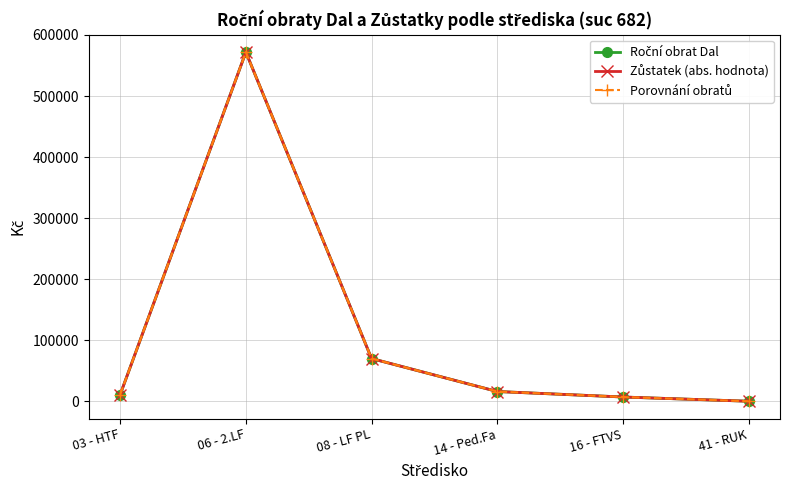

True or false: Roční obrat Dal and Porovnání obratů intersect in this chart.

False